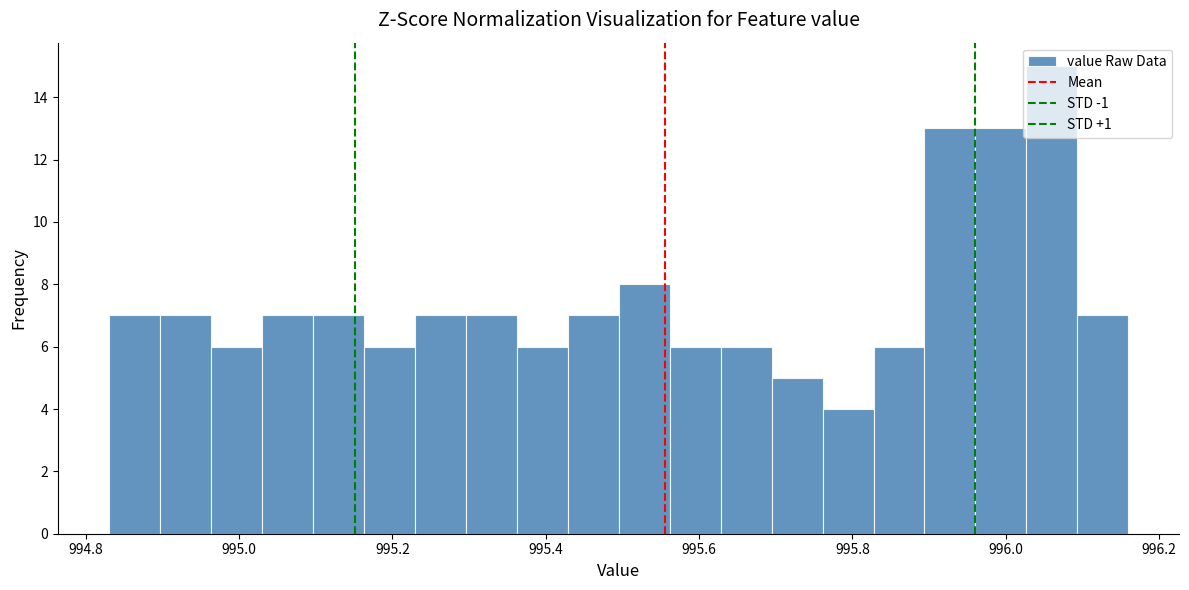

Read against the x-axis, roughly where is the centre of the tallest bar?

996.06